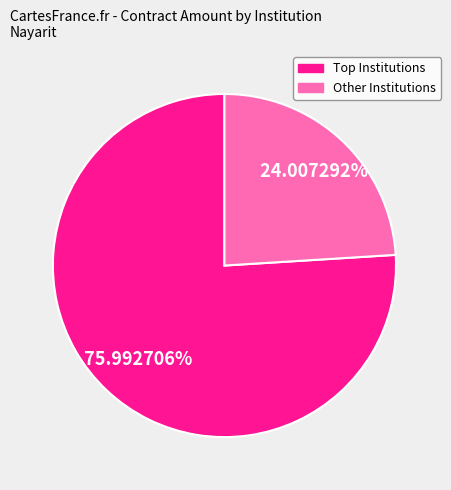

Is there any slice that represents more than half of the pie?

Yes